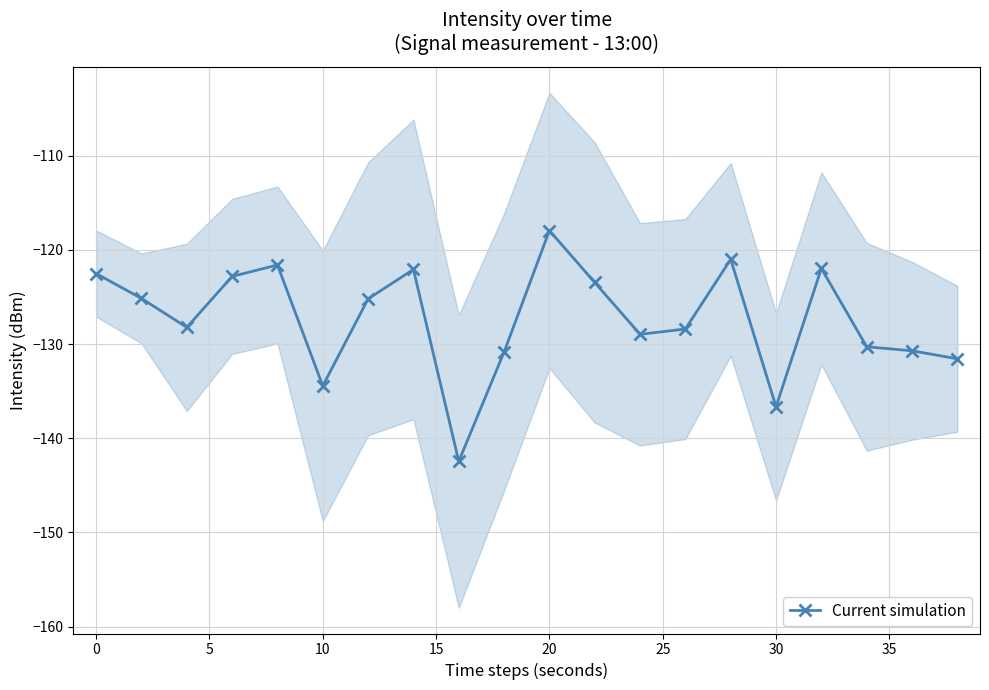

What is the lowest value of the Current simulation series?

-142.4